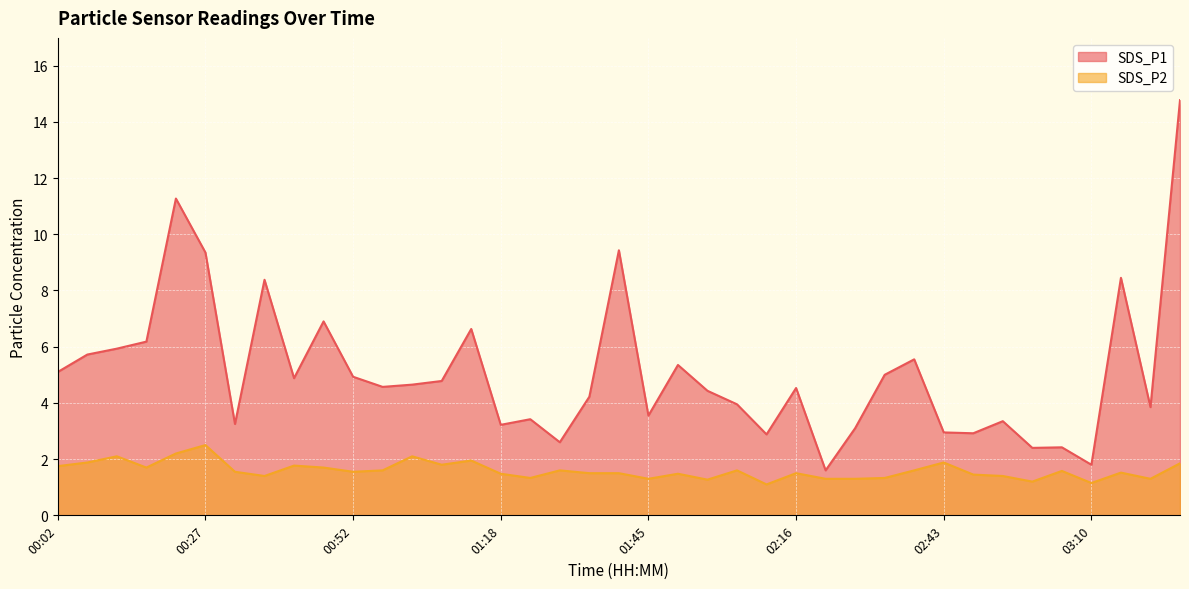

True or false: SDS_P1 and SDS_P2 cross at least once.

False